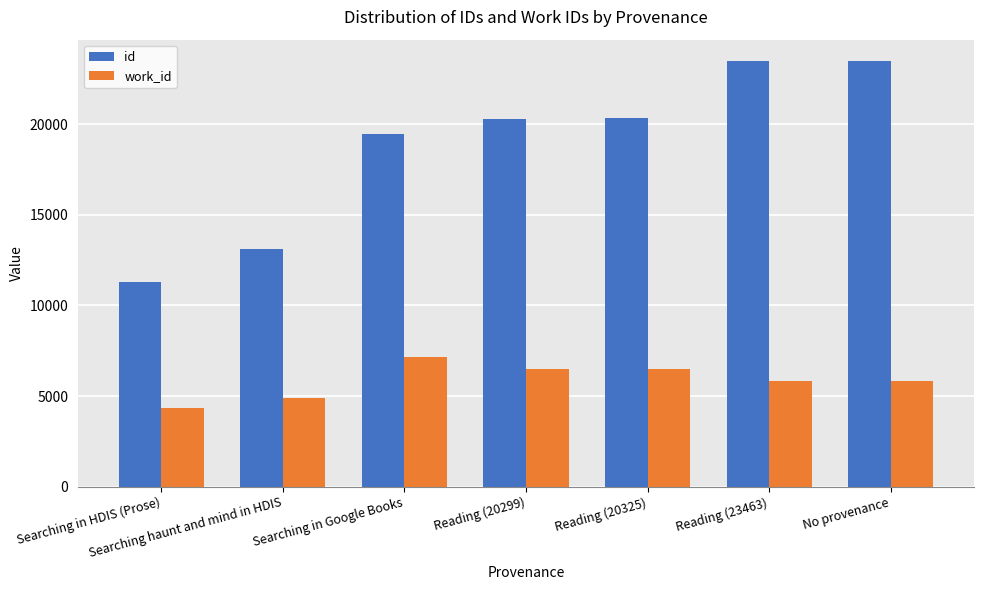

What is the average value of the work_id series?

5867